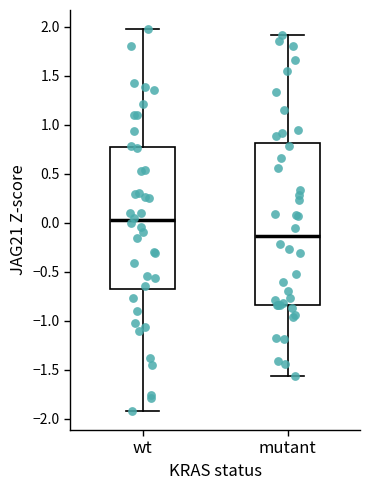

Comparing the boxes themselves (not the whiskers), which one is the tallest?

mutant